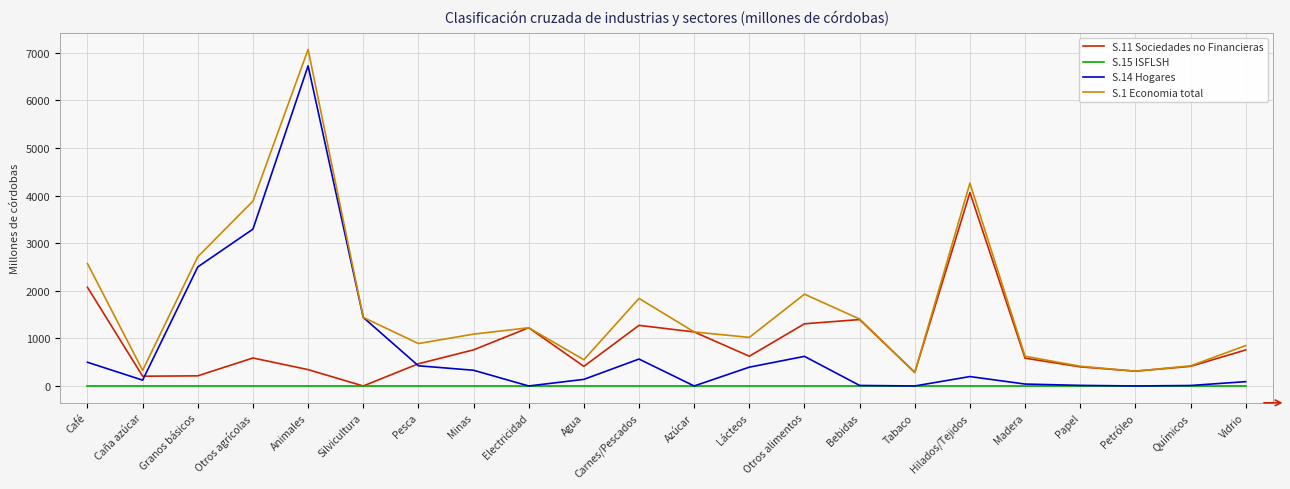

Between Café and Lácteos, which series saw the biggest shift?

S.1 Economia total